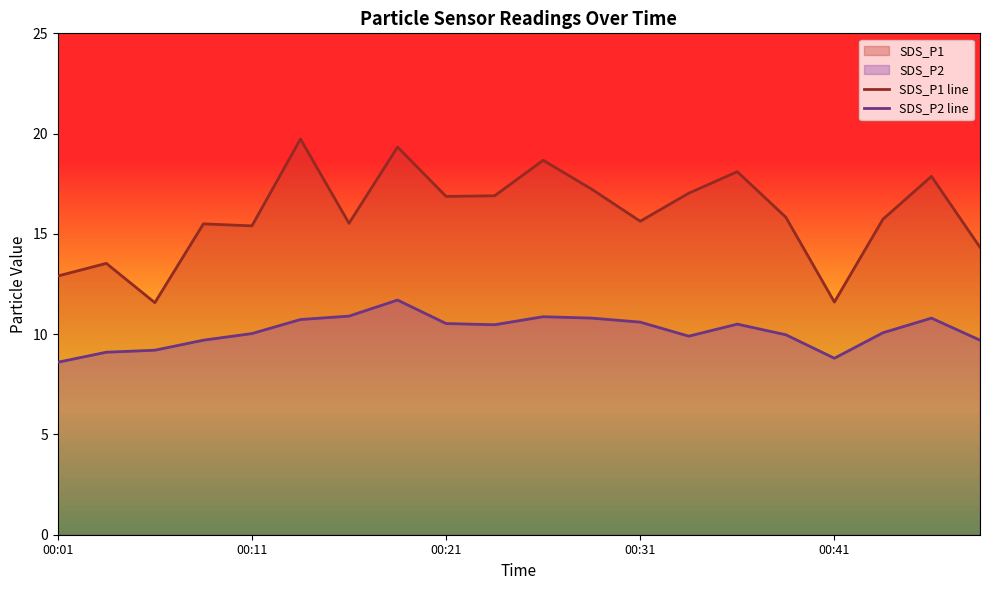

What position from the left is 10?

11